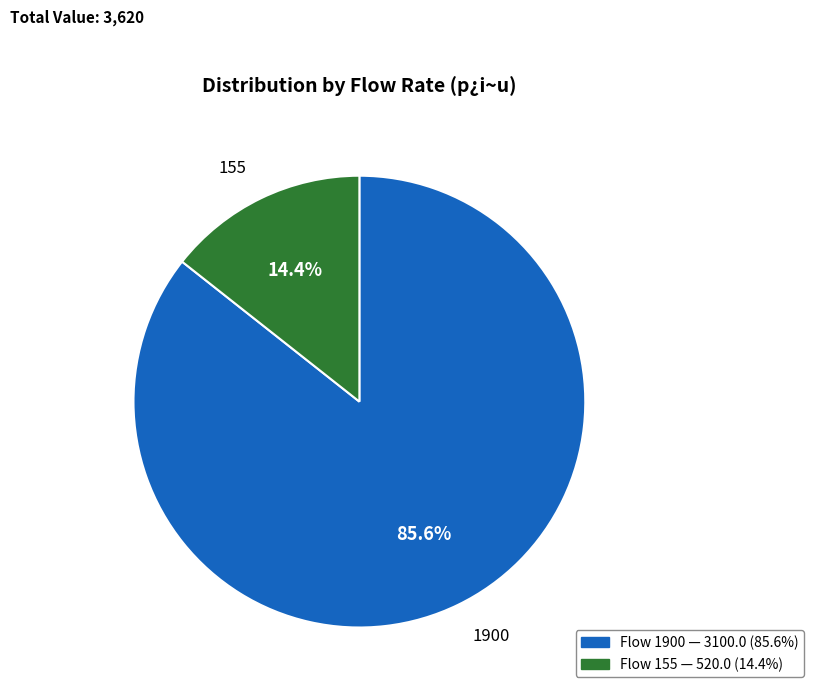

To the nearest percent, what is the average slice percentage?

50%